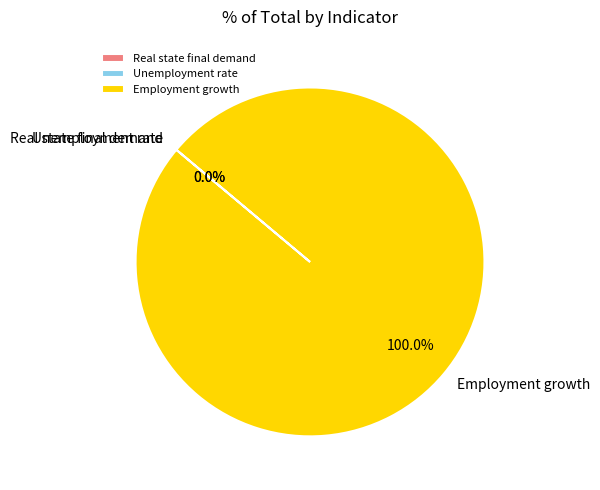

Which category has the biggest portion of the pie?

Employment growth